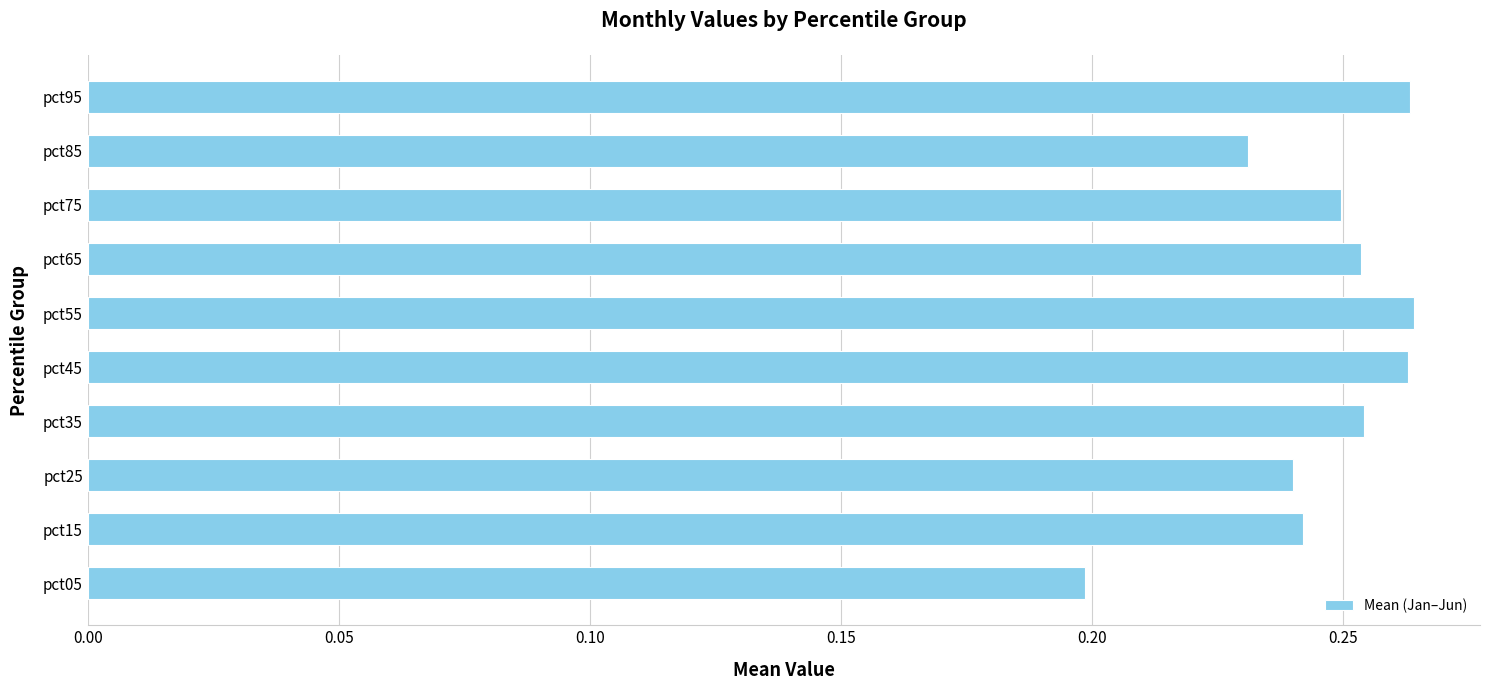

Which has a higher value, pct95 or pct75?

pct95